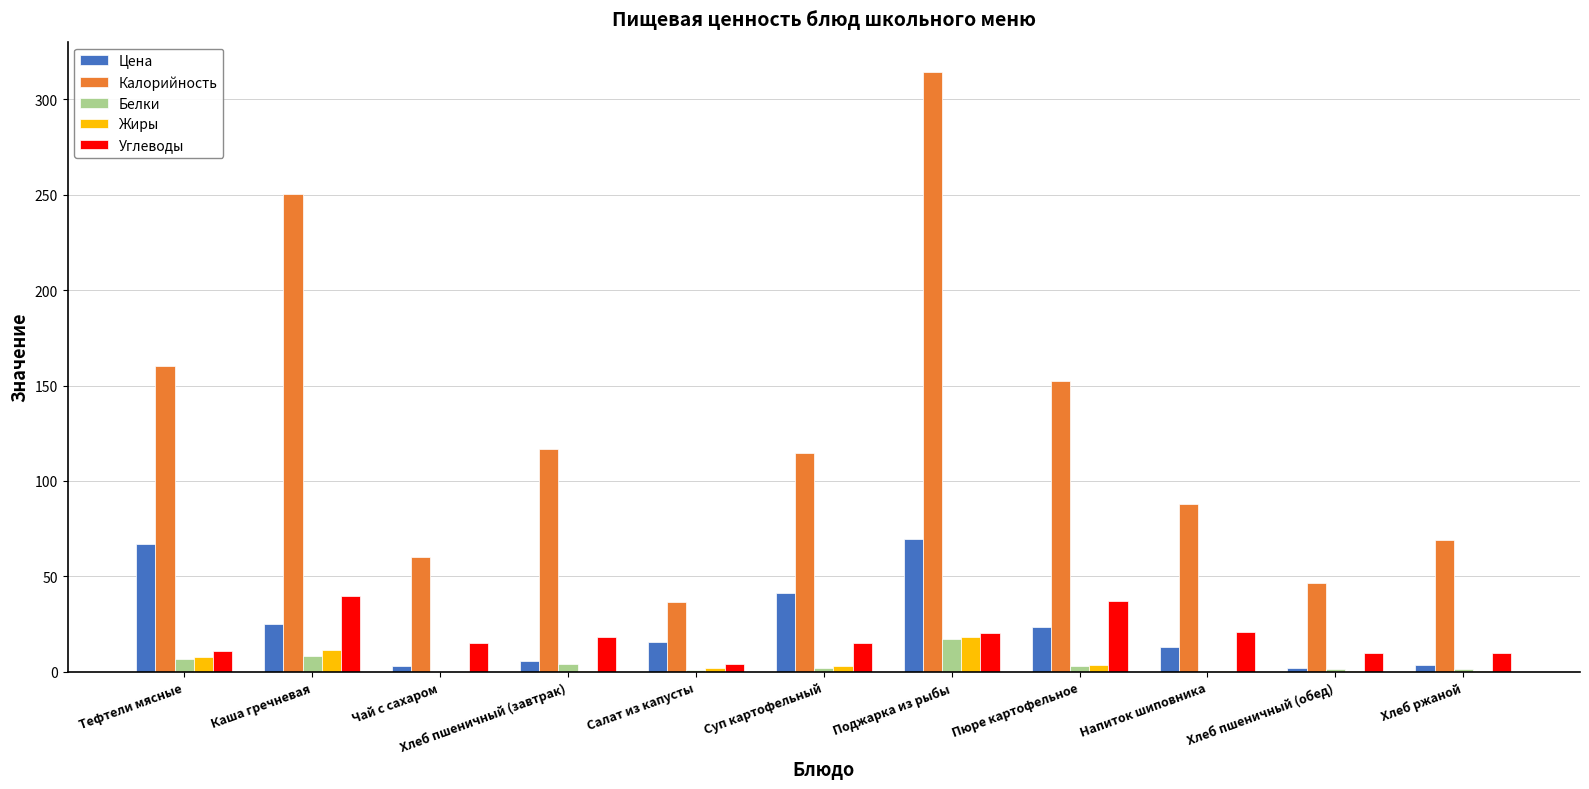

What is the total value across all series at Тефтели мясные?

252.1